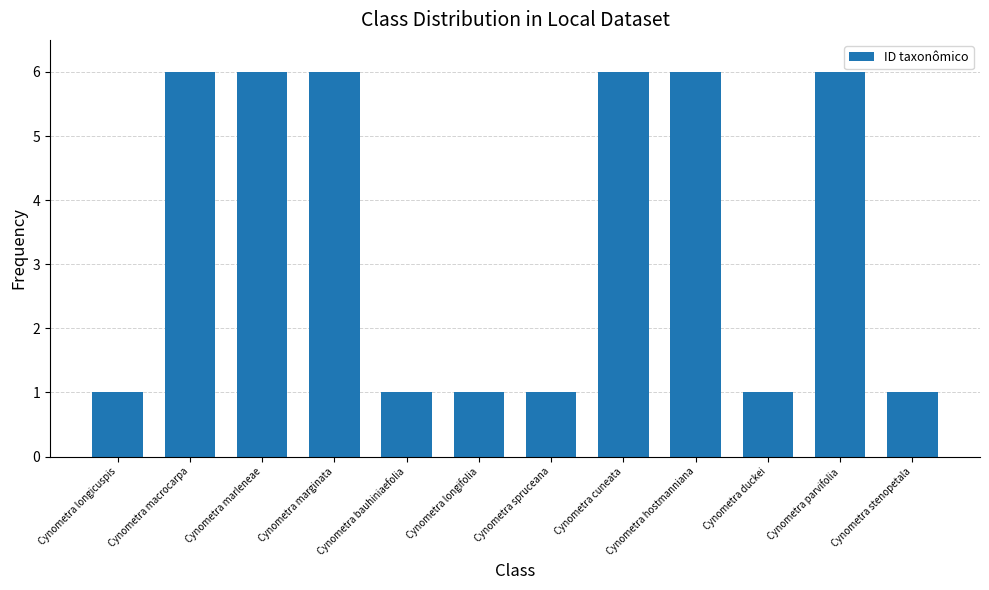

What is the maximum value shown in the chart?

6